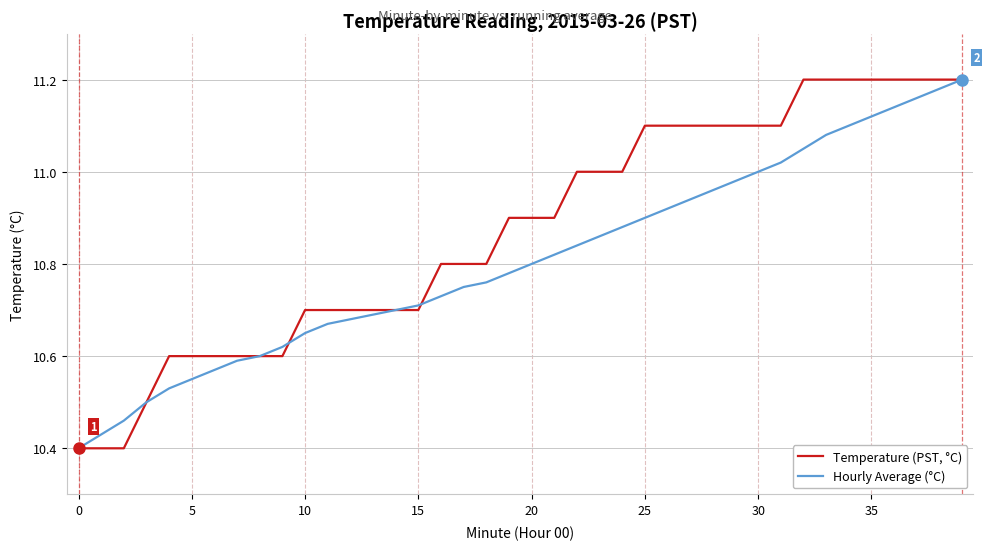

Which series has the largest total across all categories?

Temperature (PST, °C)